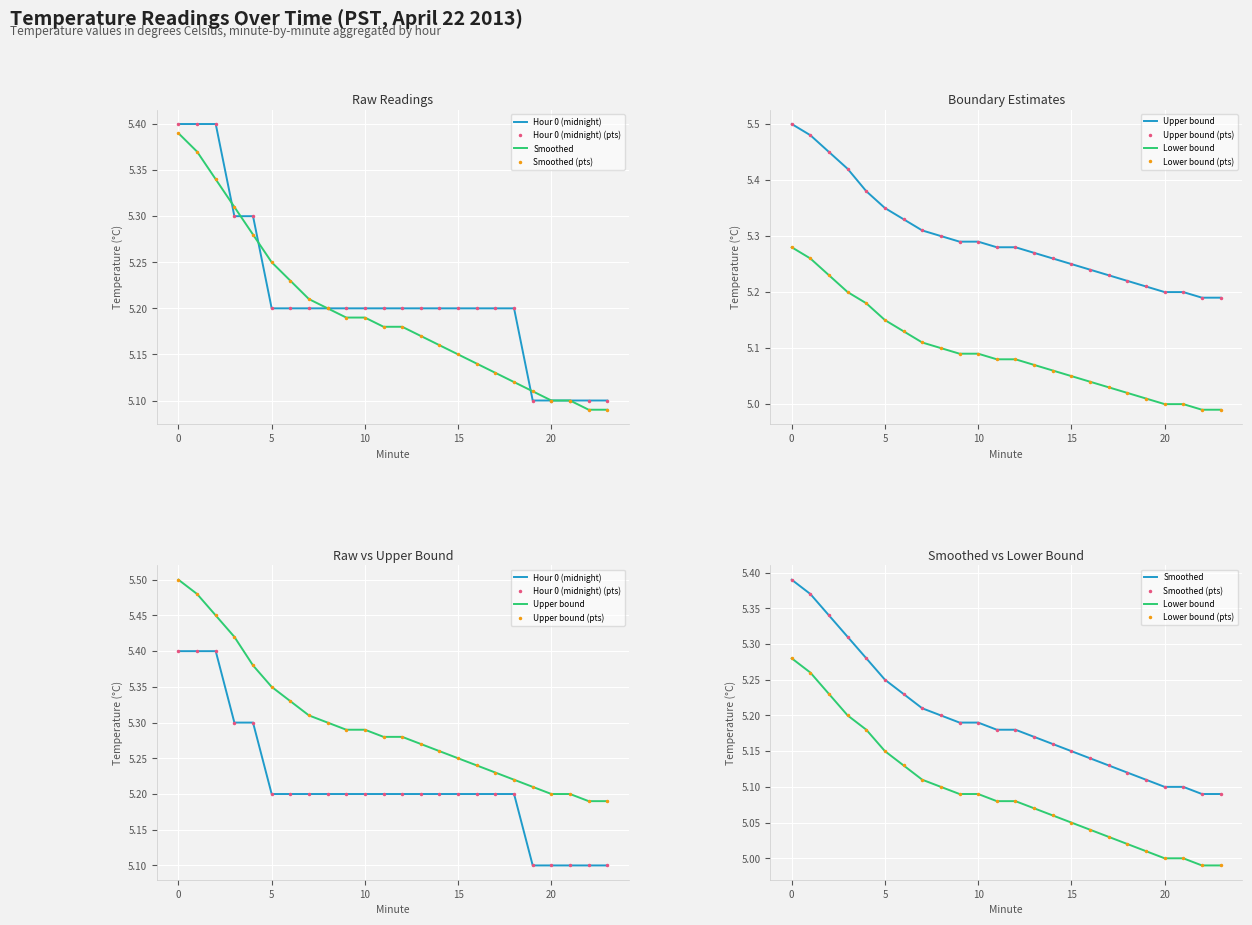

True or false: Hour 0 (midnight) and Upper bound intersect in this chart.

False